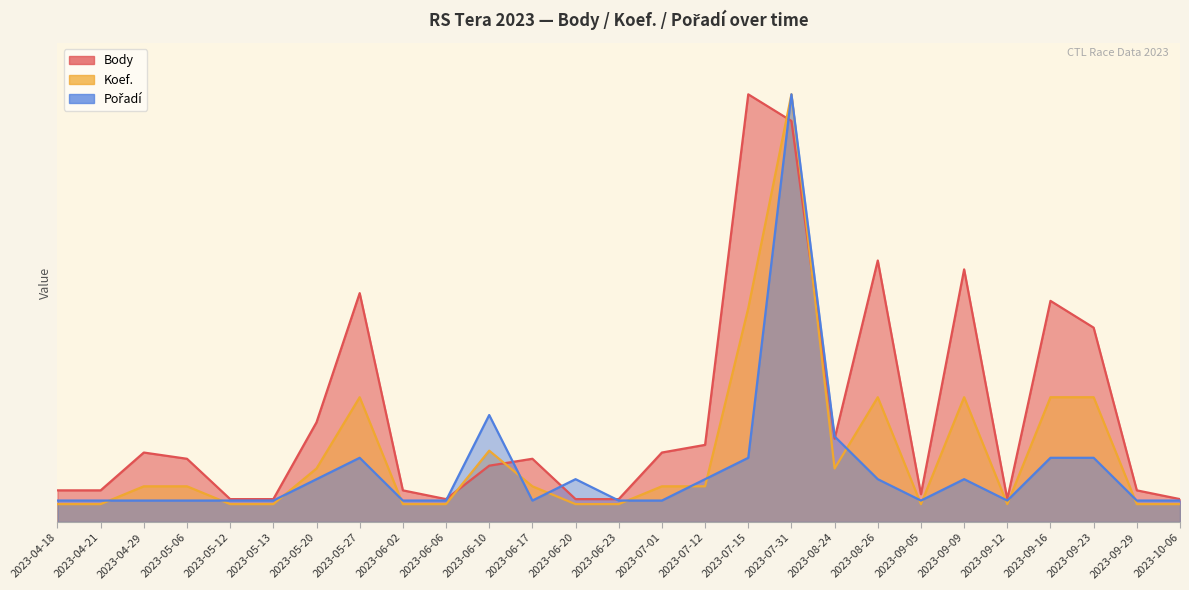

How many series are shown in this chart?

3